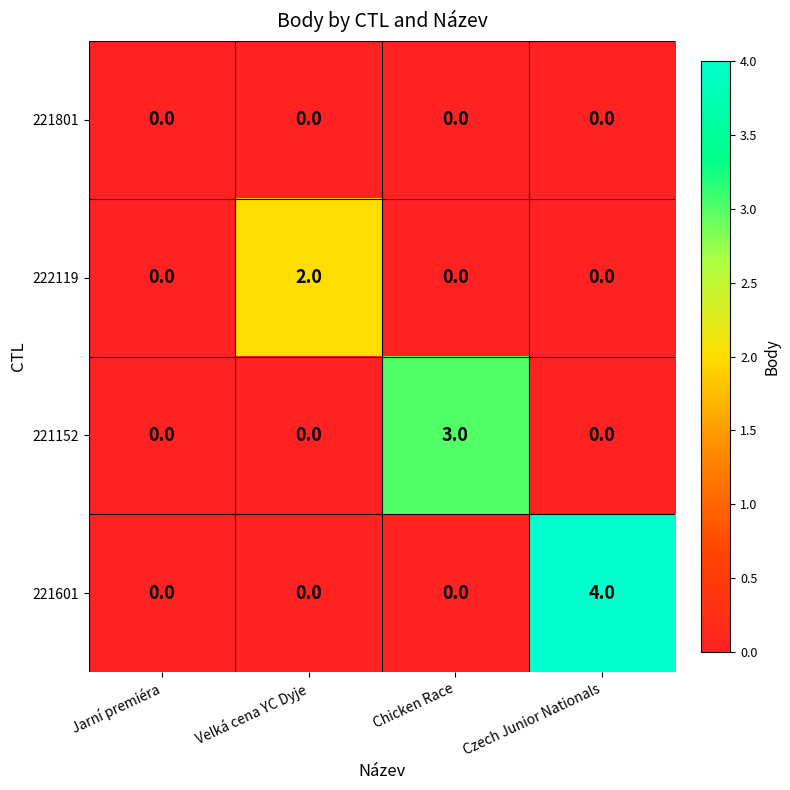

Between Chicken Race and Czech Junior Nationals, which series saw the biggest shift?

221601